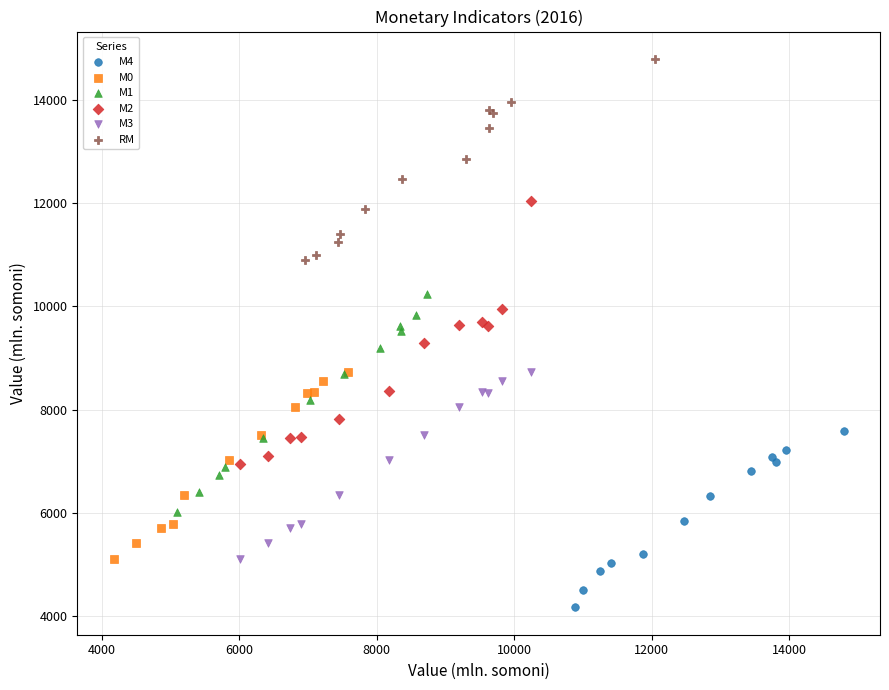

Which series has the largest Y range (max minus min)?

M2